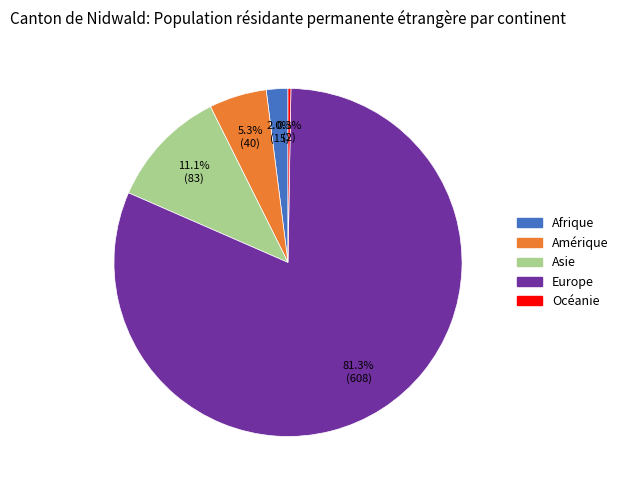

Do Amérique and Europe together represent more than half of the pie?

Yes